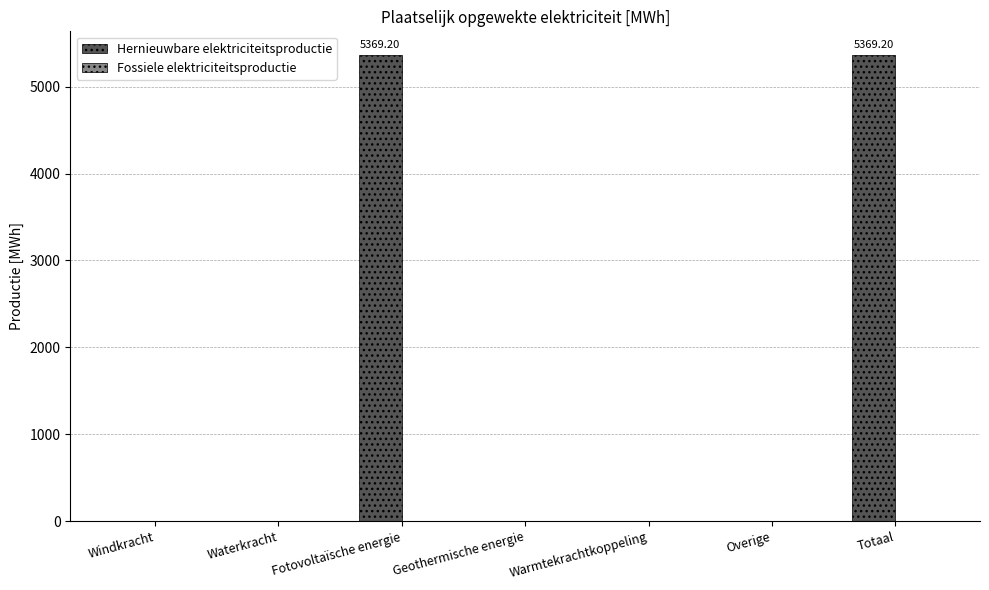

What is the sum of all values?

10738.4